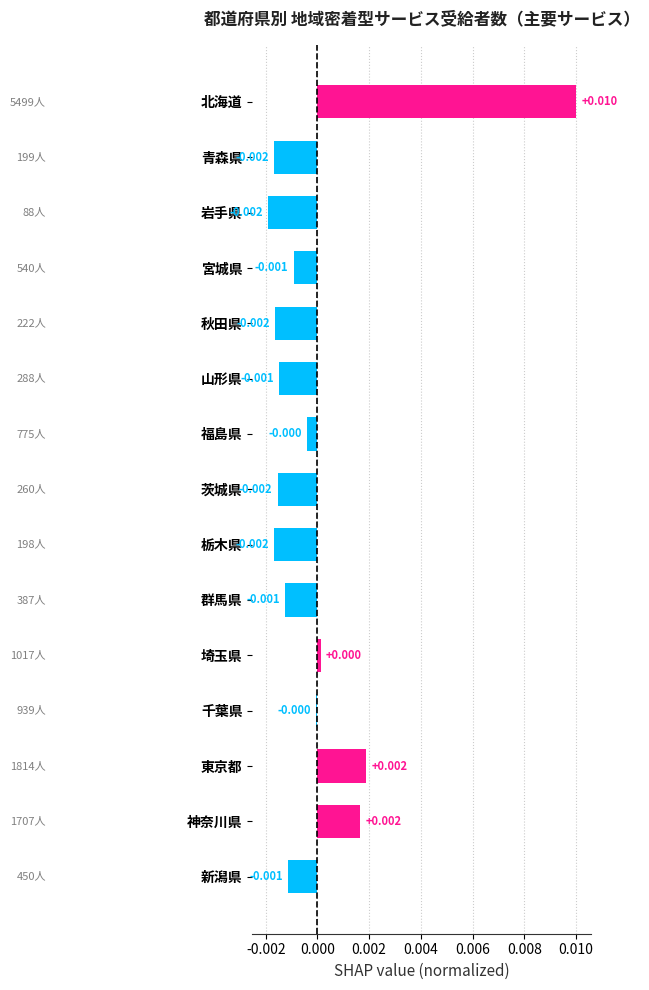

What is the label of the 4th bar from the top?

宮城県